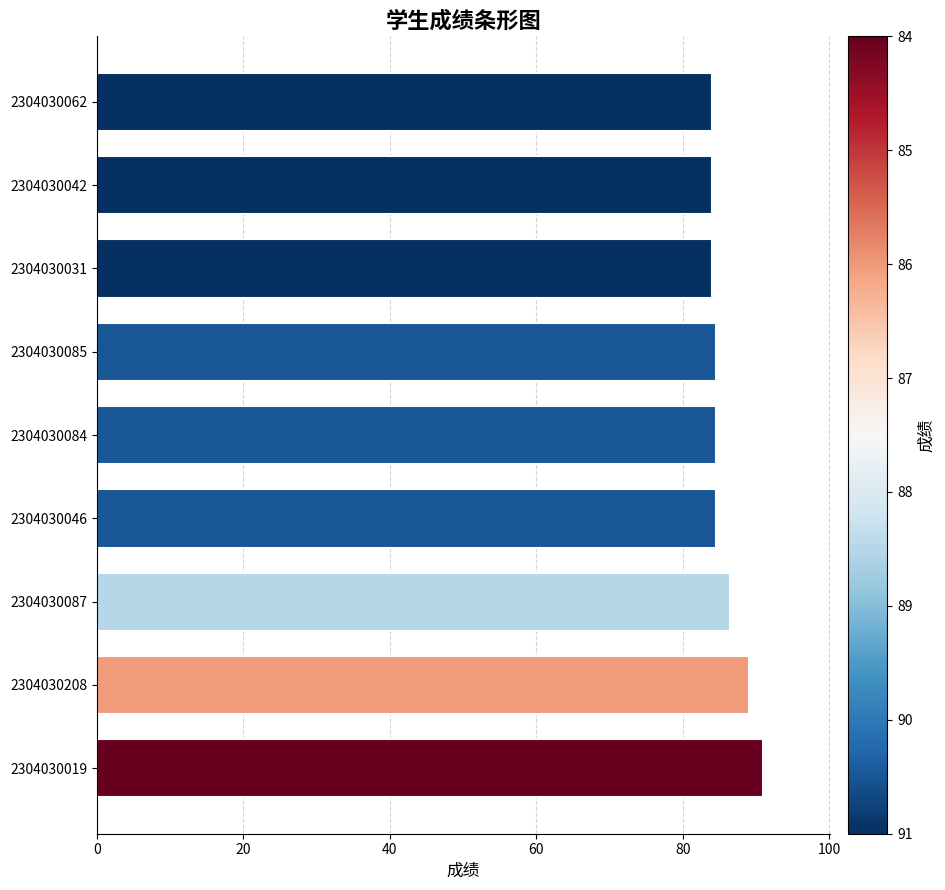

What is the minimum value shown in the chart?

84.0